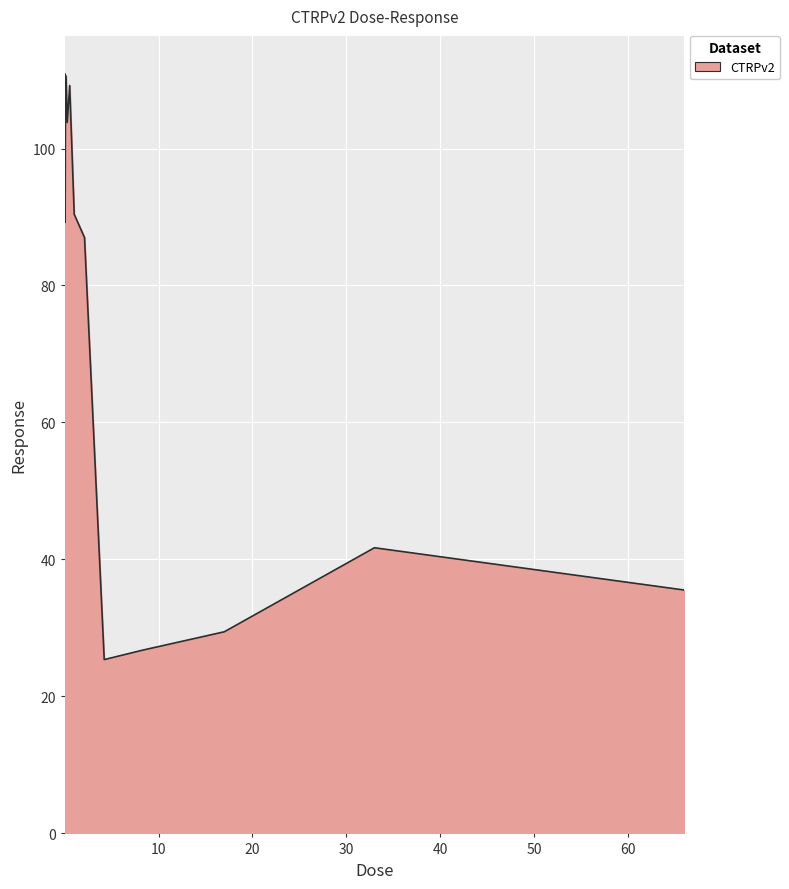

What is the maximum value shown in the chart?

110.9